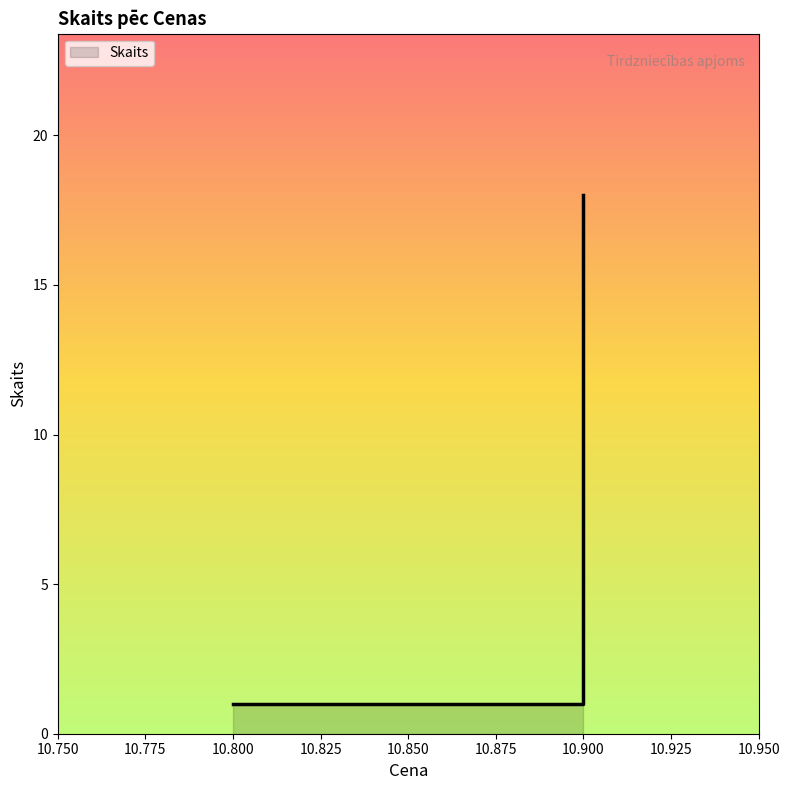

How many data points does each series have?

3